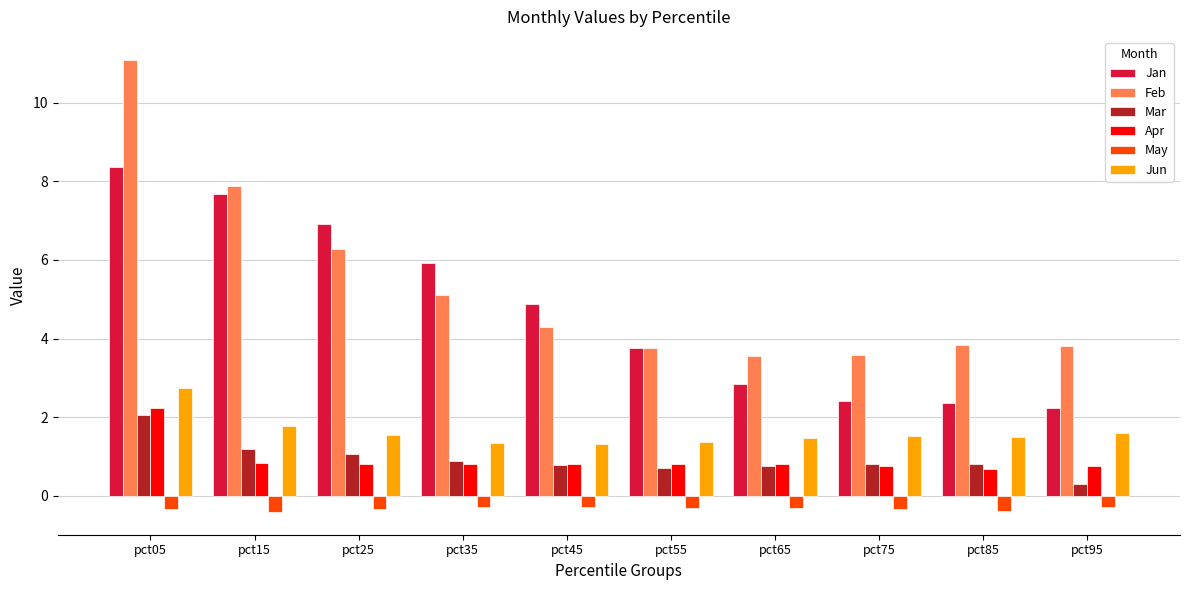

Which series has the largest total across all categories?

Feb